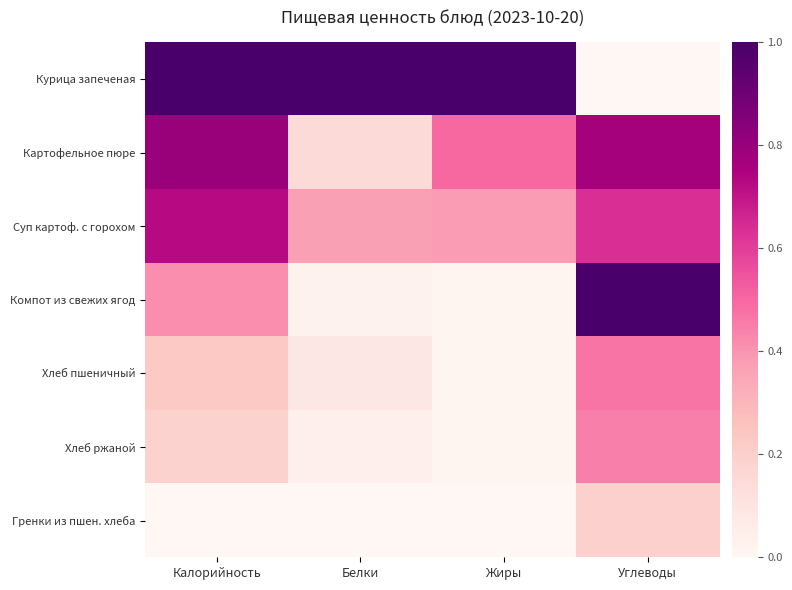

Reading left to right, transcribe all the data shown in this chart.

Курица запеченая: Калорийность=1.0	Белки=1.0	Жиры=1.0	Углеводы=0.0
Картофельное пюре: Калорийность=0.8	Белки=0.2	Жиры=0.5	Углеводы=0.8
Суп картоф. с горохом: Калорийность=0.7	Белки=0.4	Жиры=0.4	Углеводы=0.6
Компот из свежих ягод: Калорийность=0.4	Белки=0.0	Жиры=0.0	Углеводы=1.0
Хлеб пшеничный: Калорийность=0.2	Белки=0.1	Жиры=0.0	Углеводы=0.5
Хлеб ржаной: Калорийность=0.2	Белки=0.0	Жиры=0.0	Углеводы=0.4
Гренки из пшен. хлеба: Калорийность=0.0	Белки=0.0	Жиры=0.0	Углеводы=0.2